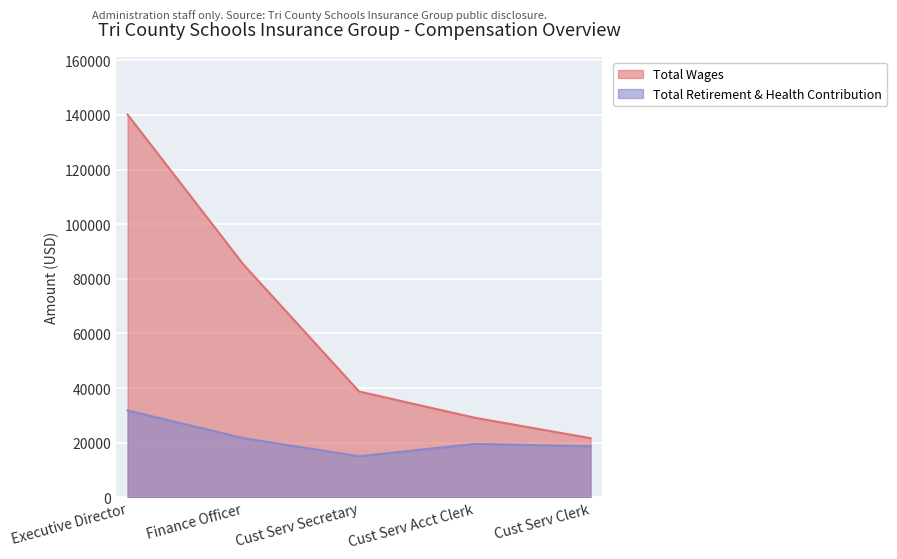

True or false: Total Retirement & Health Contribution has a value of 10255 at Cust Serv Clerk.

False